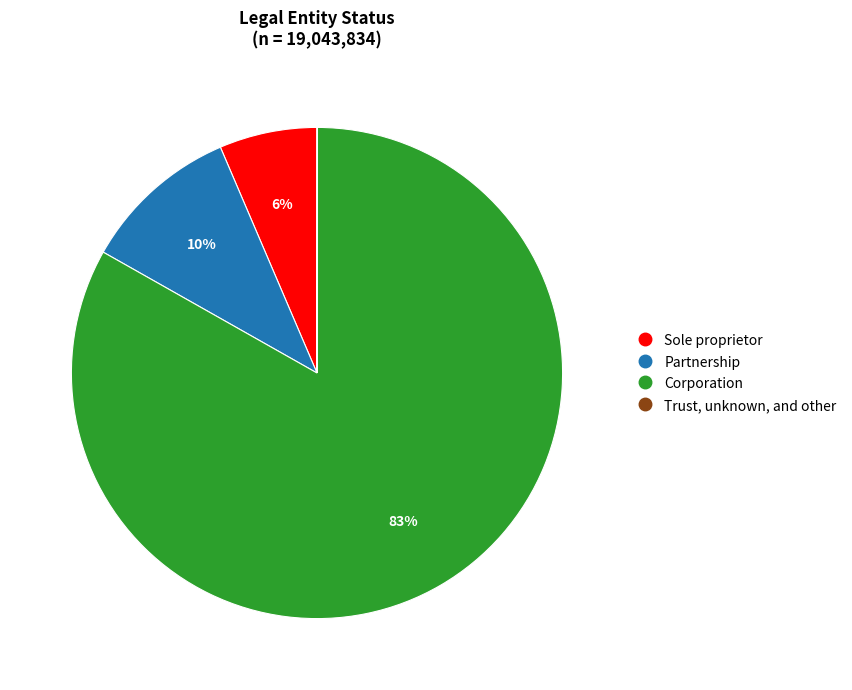

The Sole proprietor slice represents 1% of the pie. True or false?

False